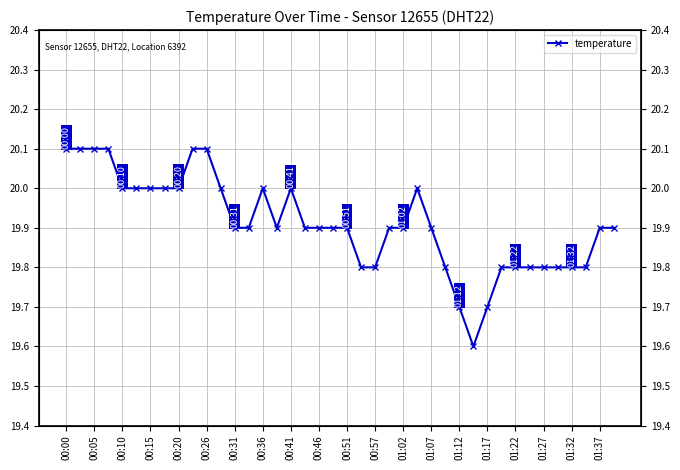

What is the value of the 7th point from the left?

20.0